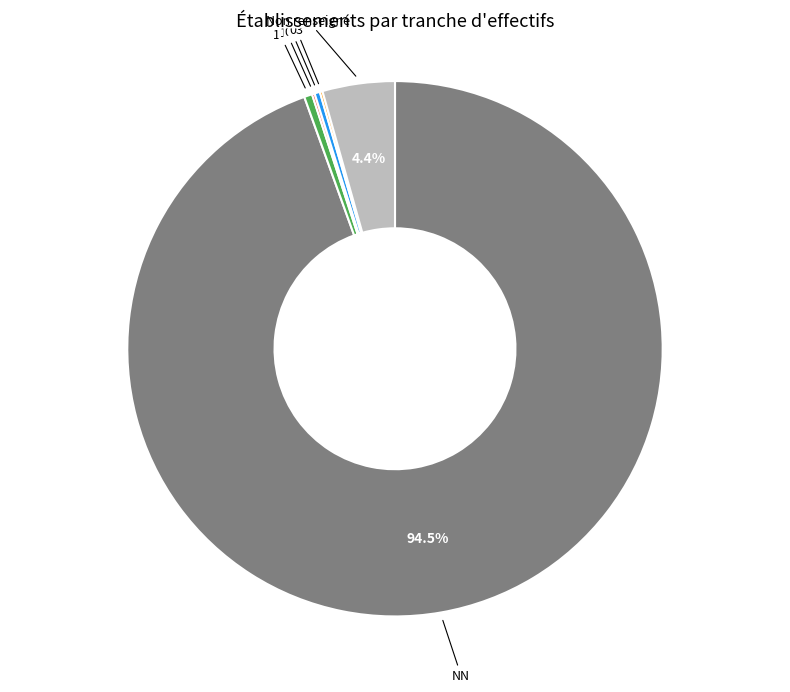

What portion of the pie excludes Non renseigné?

95.6%